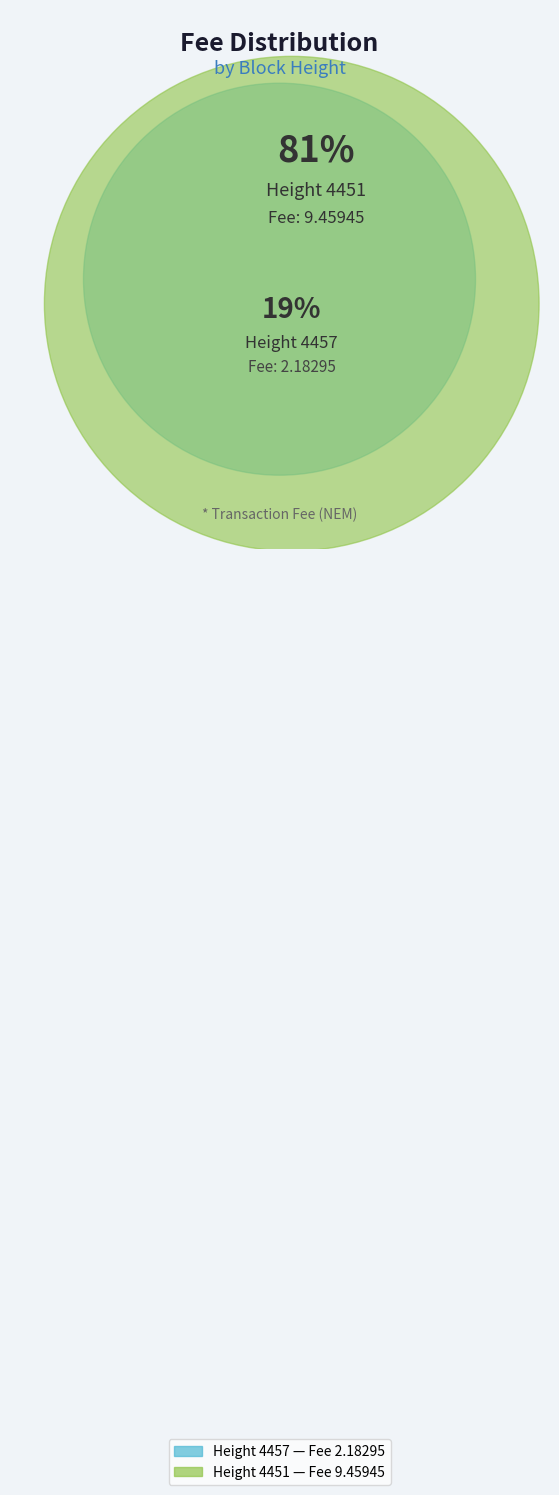

To the nearest percent, what portion does 4451 represent?

81%